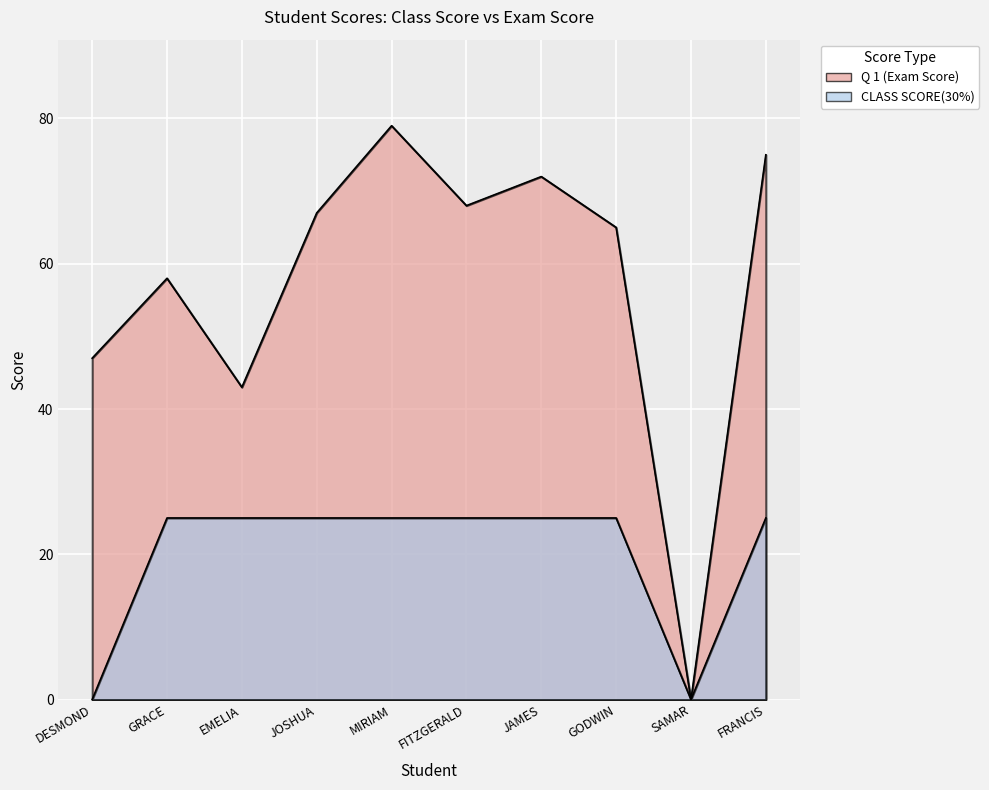

How many values in the CLASS SCORE(30%) series are below 25?

2